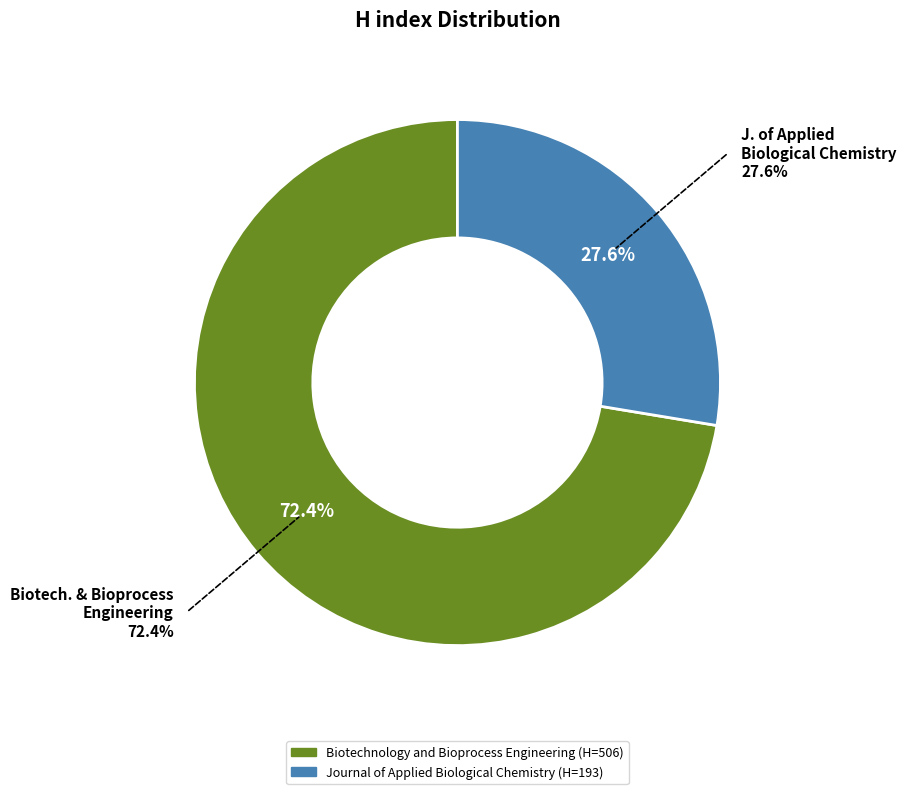

Which category has the smallest portion of the pie?

Journal of Applied Biological Chemistry